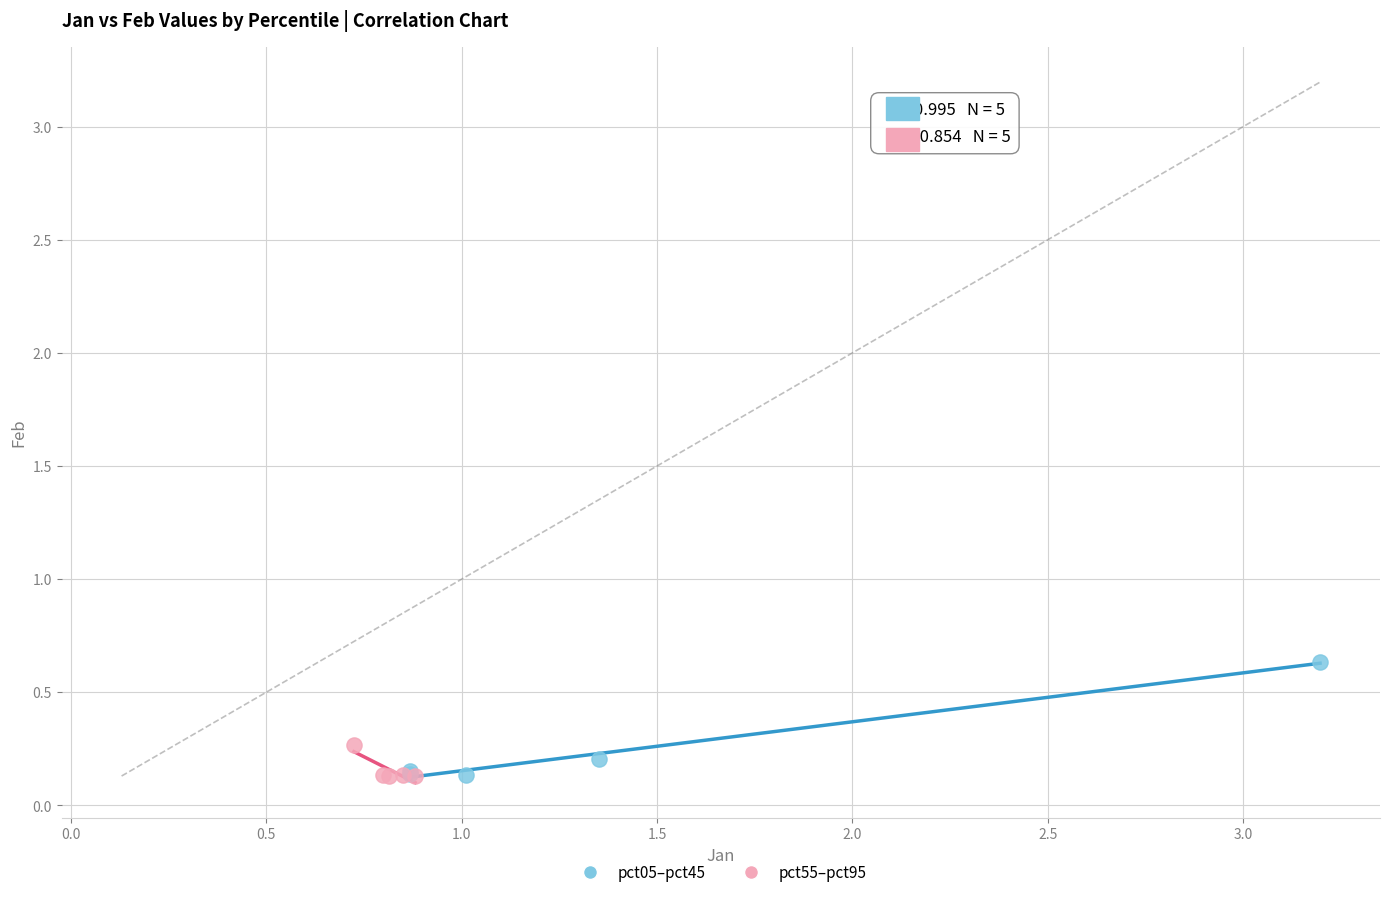

Which series contains the highest Y value?

pct05–pct45